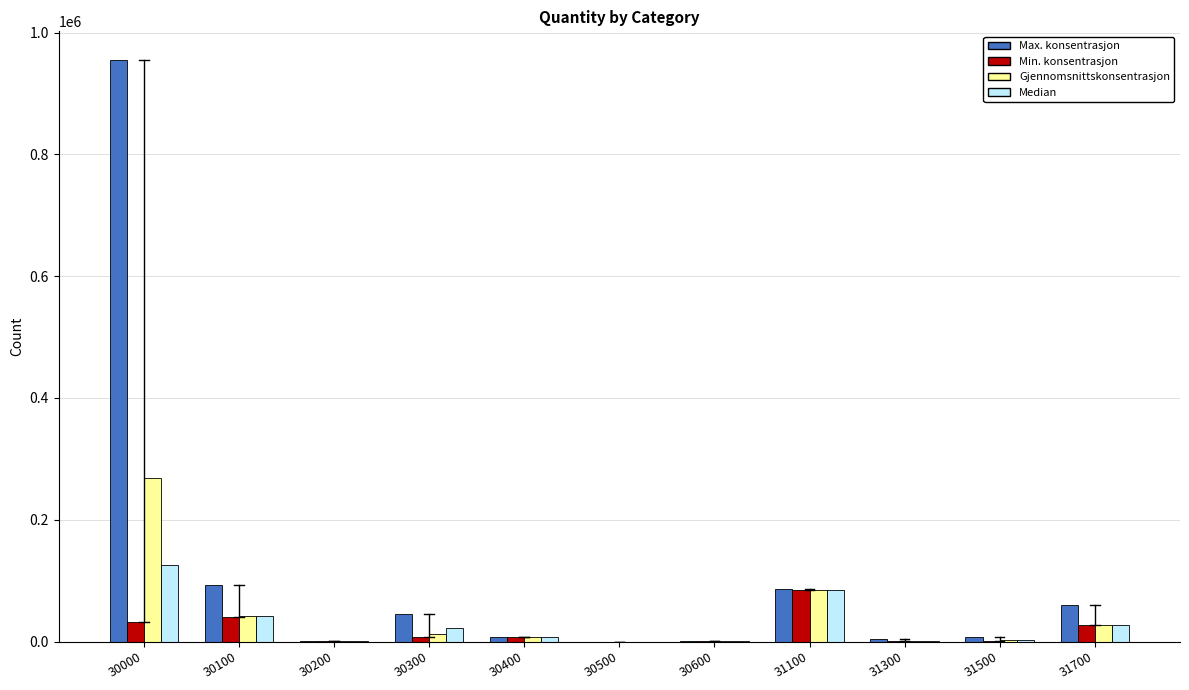

What is the greatest value displayed?

954344